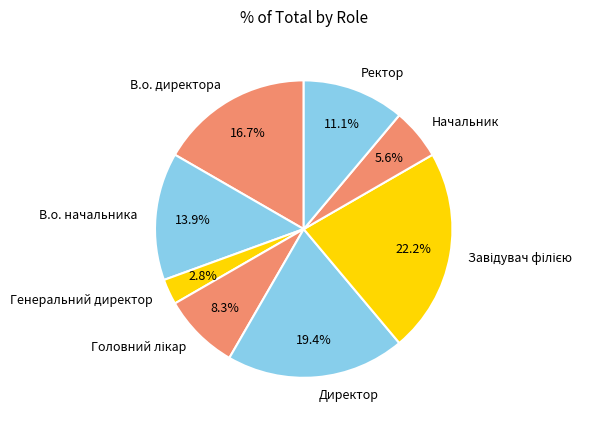

Is В.о. начальника the majority of the pie?

No